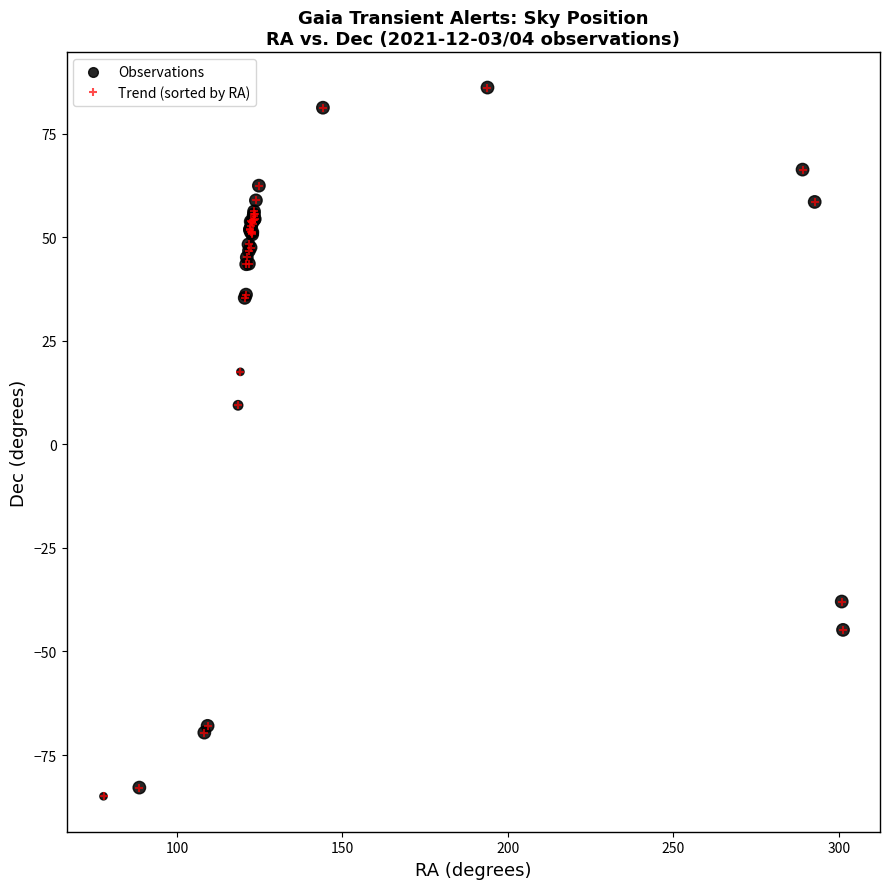

True or false: the data has more than 2 interior local peaks.

True